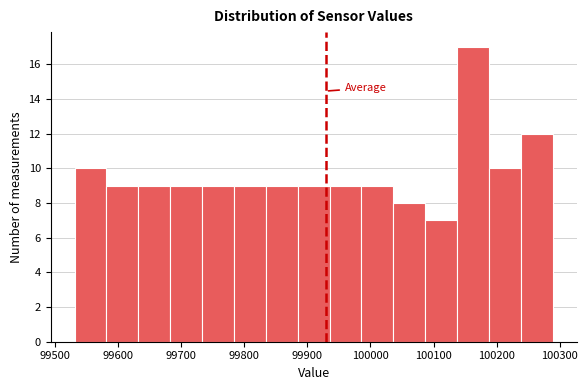

How tall is the bar that spans 99830 to 99880 on the x-axis? Neither the bar edges nor the heights are printed on the chart, so give them approximately, as read against the axes.

9